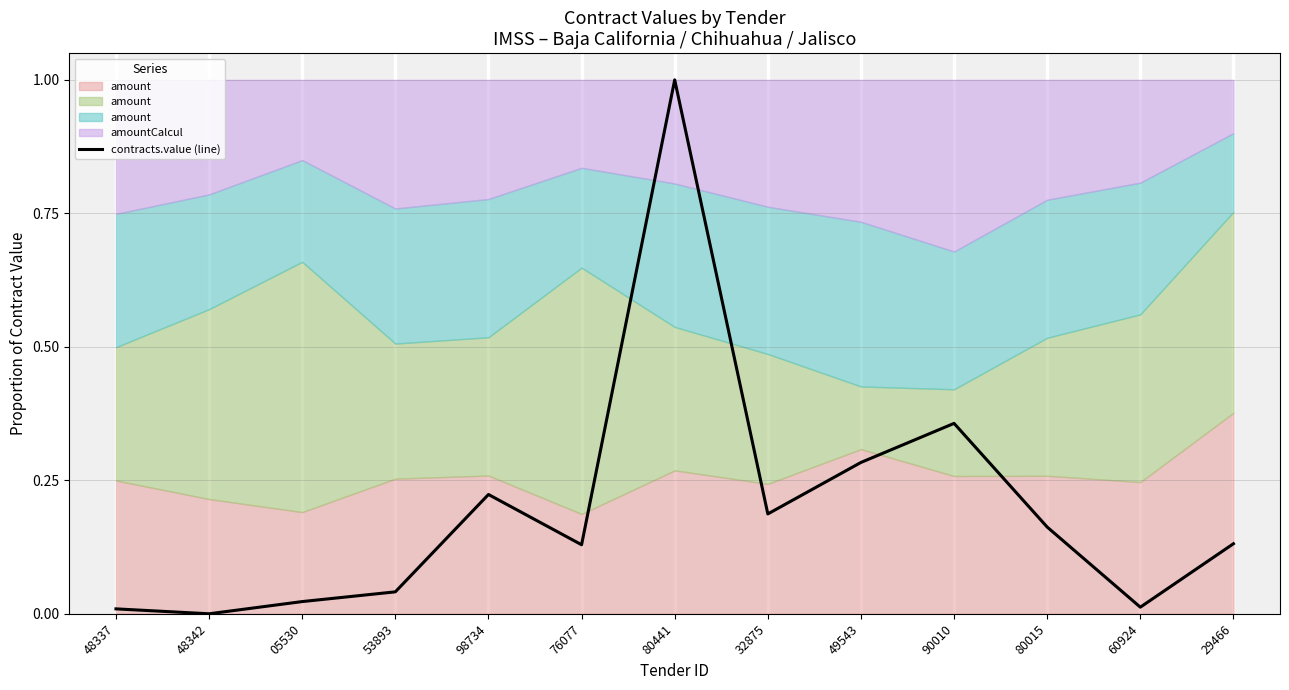

Which has a higher value, 05530 or 29466?

29466